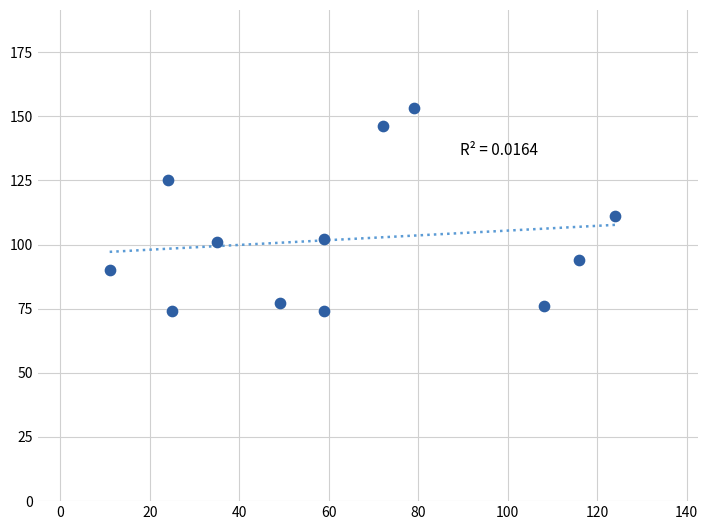

What is the average X value?

63.4